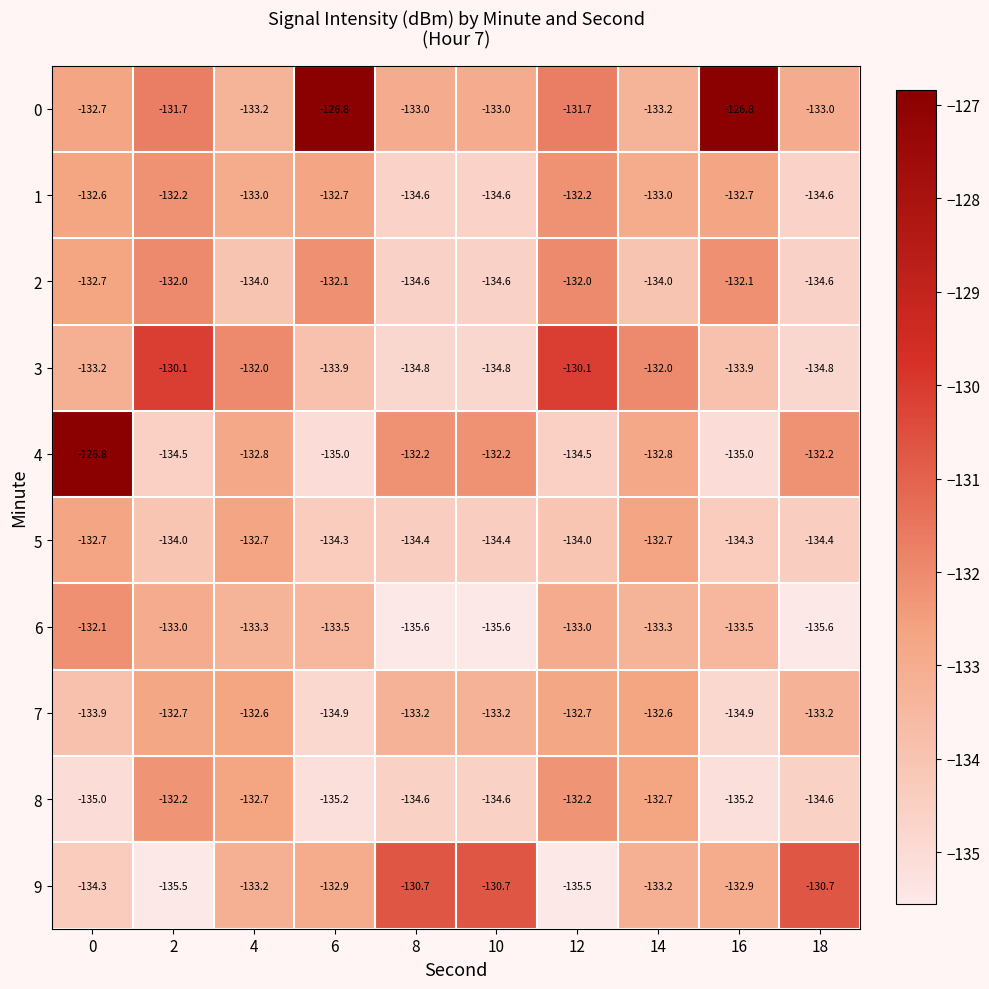

What is the total value across all series at 10?

-1337.7